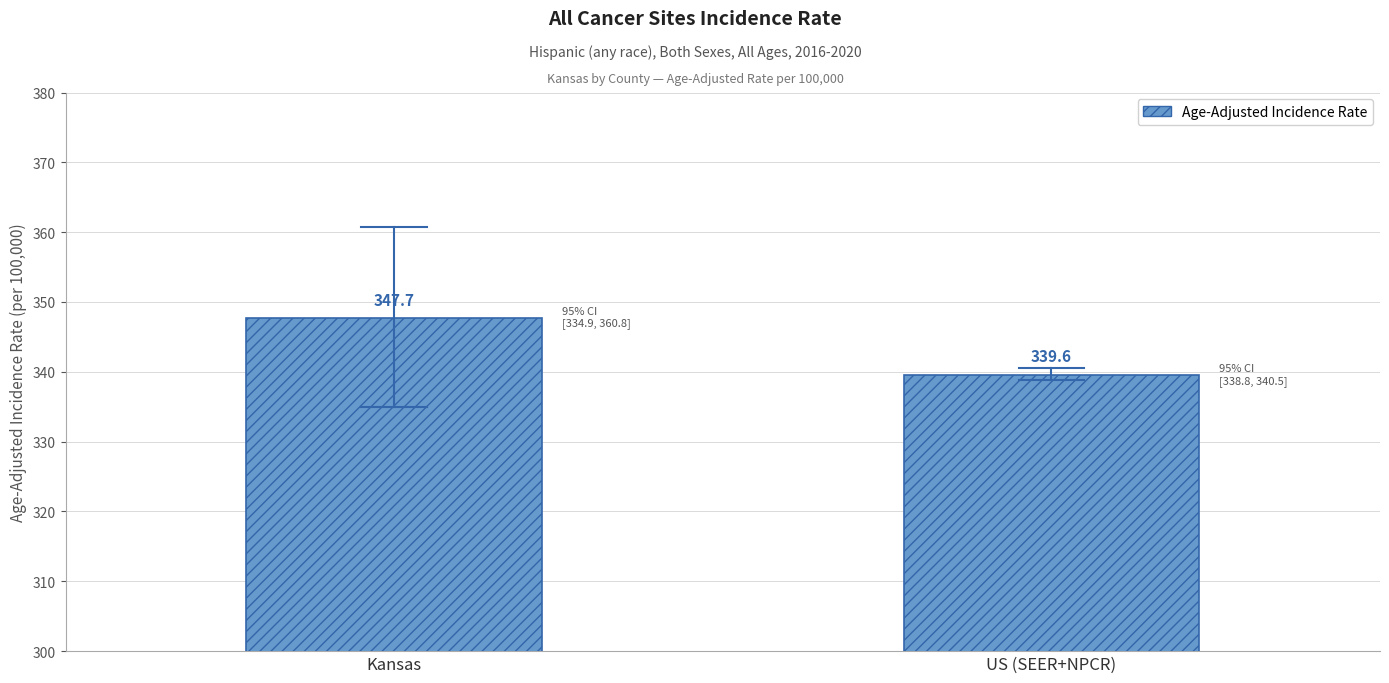

Between US (SEER+NPCR) and Kansas, which is larger?

Kansas